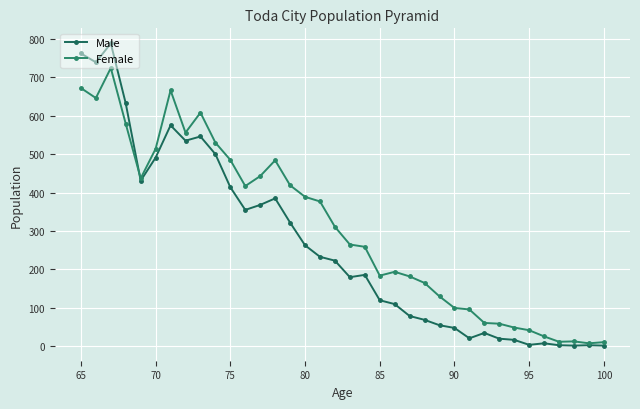

Which series has the largest range (max minus min)?

Male